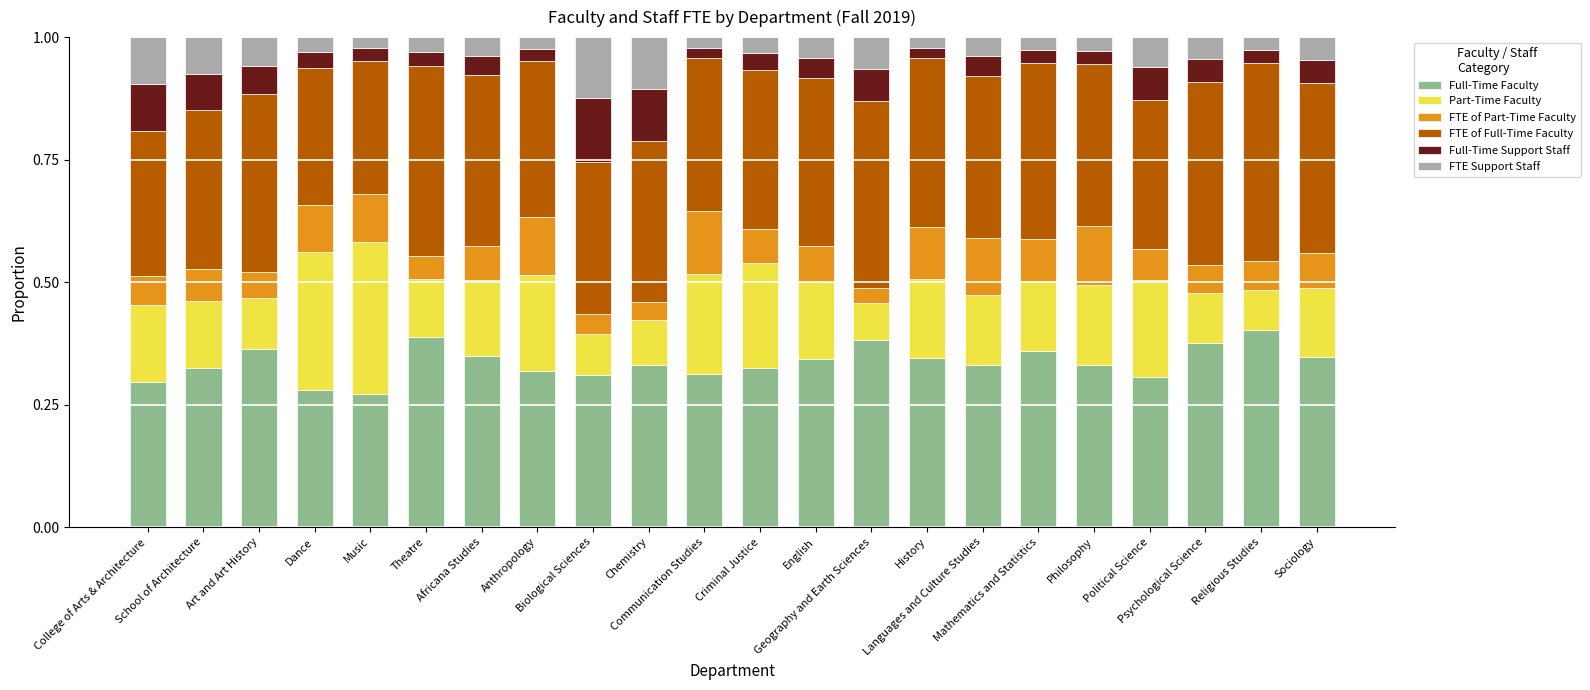

What is the sum of all Full-Time Faculty values?

7.4